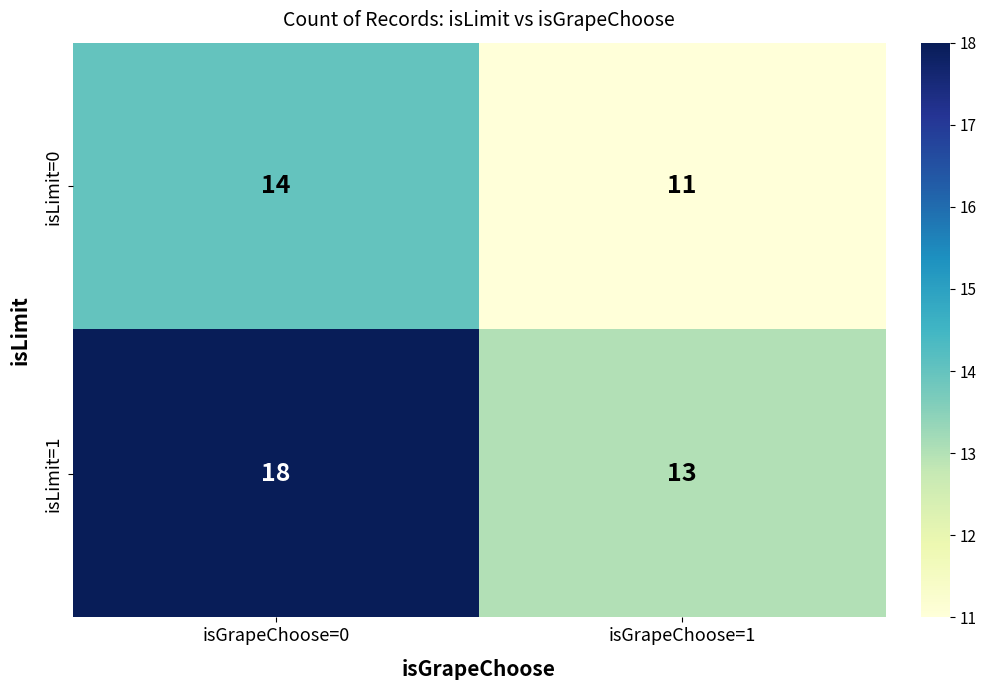

True or false: isLimit=0 has a value of 14 at isGrapeChoose=0.

True